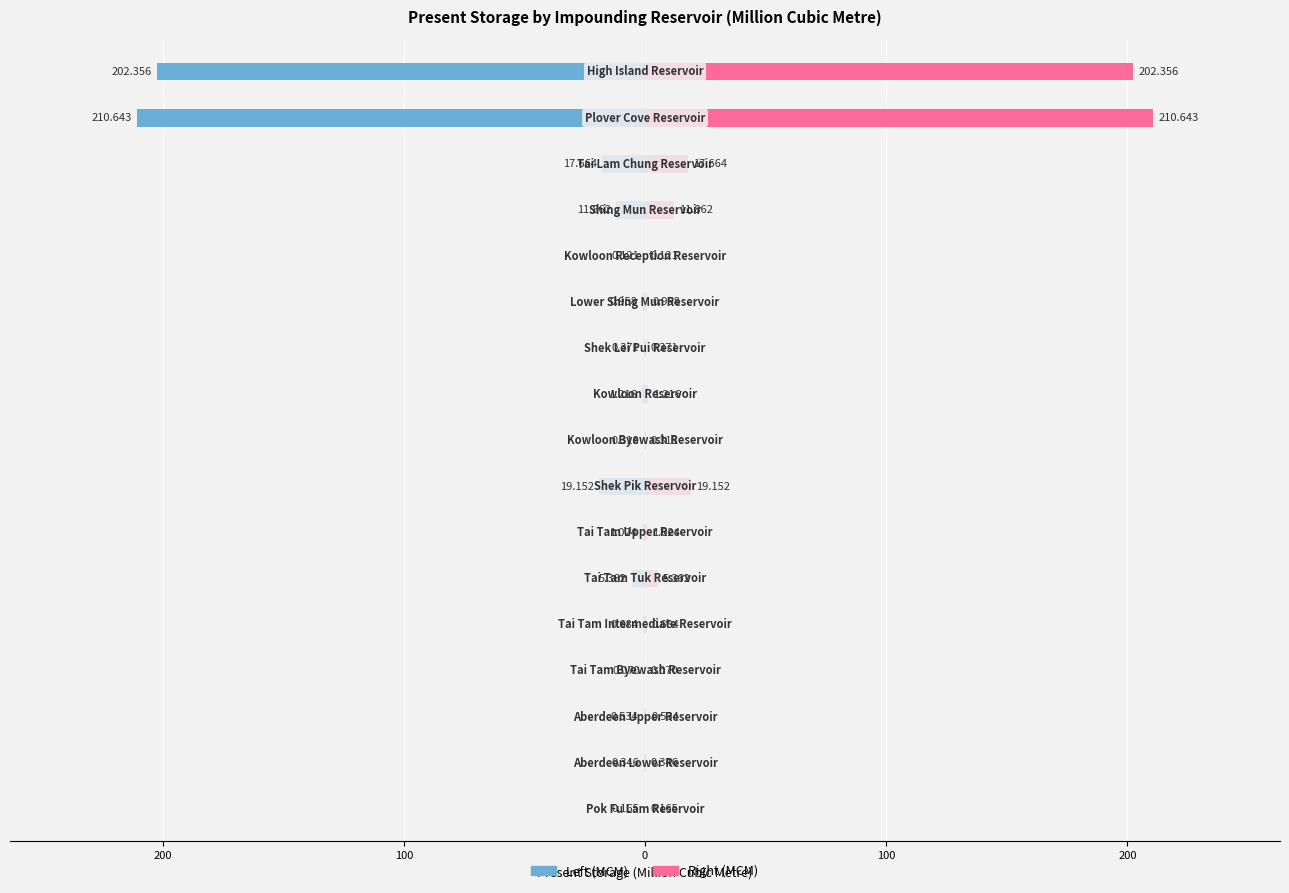

Read the Present Storage (MCM) value at 100.

-0.7